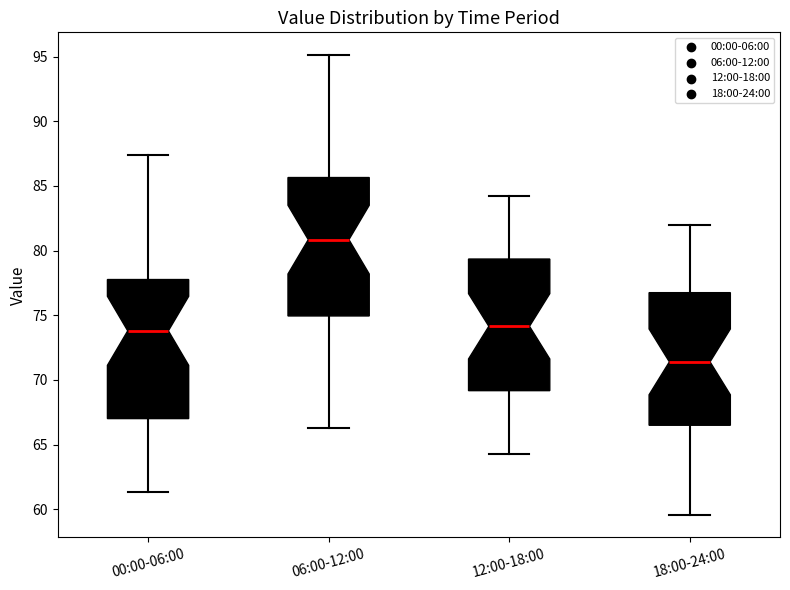

Reading left to right, transcribe this box plot: for each box, give where its median line is, the range the box spans, and where its two whiskers end, as read against the y-axis. The values are not printed on the chart, so give them approximately, as read against the axis.

00:00-06:00: median 74.0, box 67.0 to 78.0, whiskers 61.5 to 87.5
06:00-12:00: median 81.0, box 75.0 to 85.5, whiskers 66.5 to 95.0
12:00-18:00: median 74.0, box 69.0 to 79.5, whiskers 64.5 to 84.0
18:00-24:00: median 71.5, box 66.5 to 77.0, whiskers 59.5 to 82.0